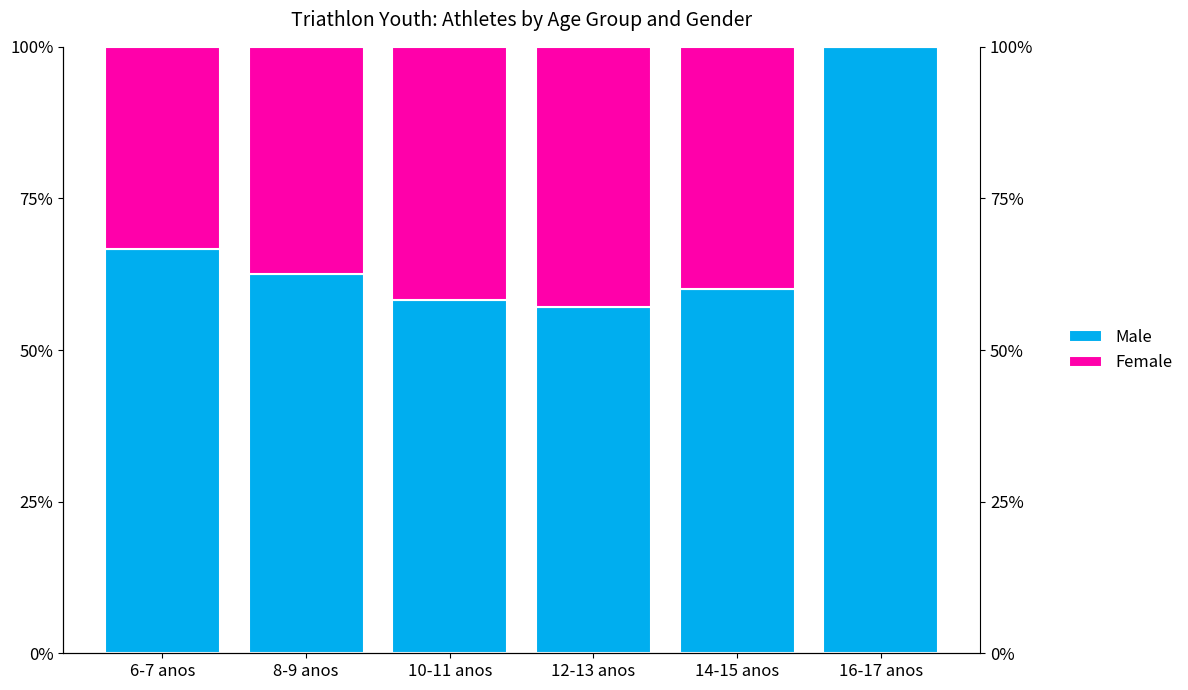

Which series changed the most between 6-7 anos and 12-13 anos?

Female